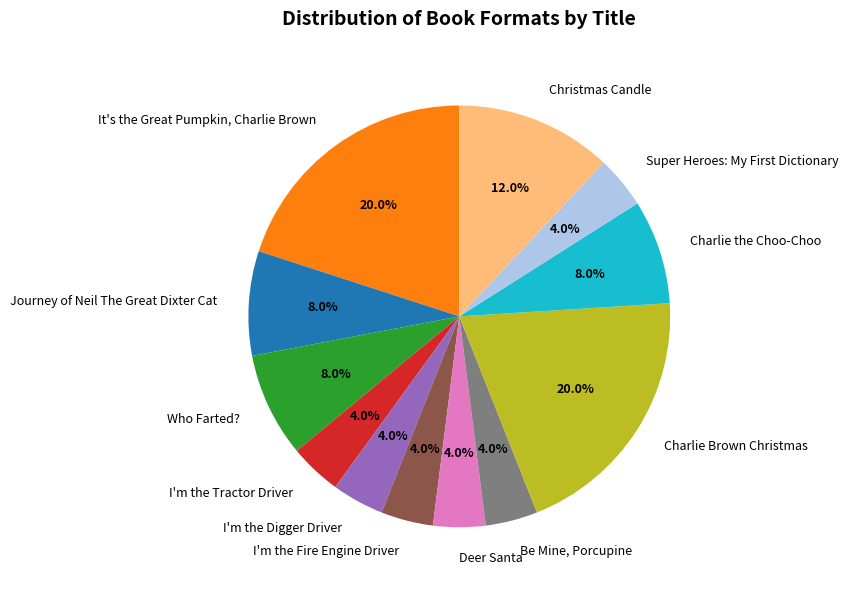

Which has a higher value, It's the Great Pumpkin, Charlie Brown or Journey of Neil The Great Dixter Cat?

It's the Great Pumpkin, Charlie Brown